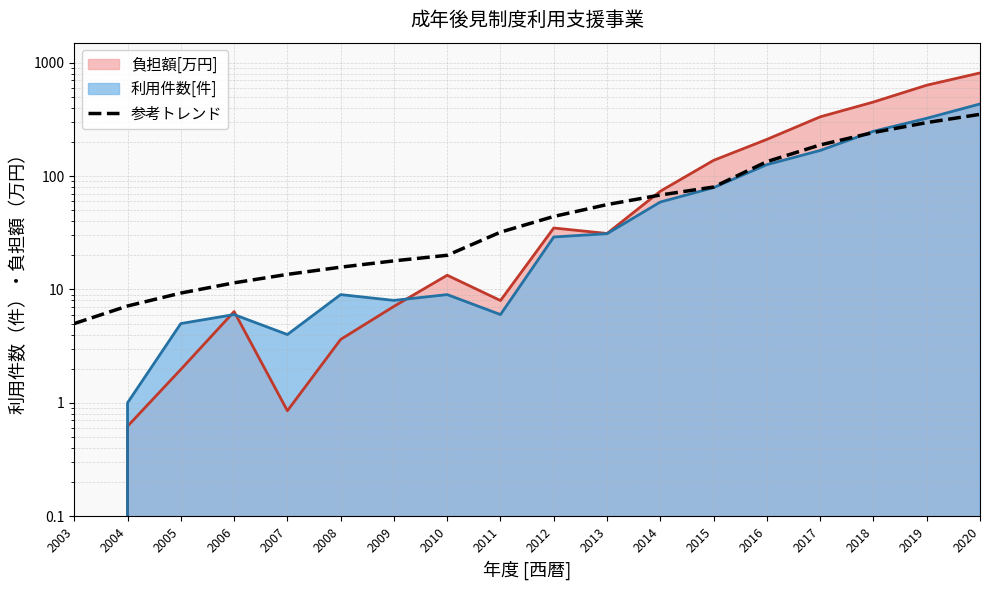

Reading left to right, list all the values displayed in this chart.

5.0	7.1	9.3	11.4	13.6	15.7	17.9	20.0	32.0	44.0	56.0	68.0	80.0	134.0	188.0	242.0	296.0	350.0